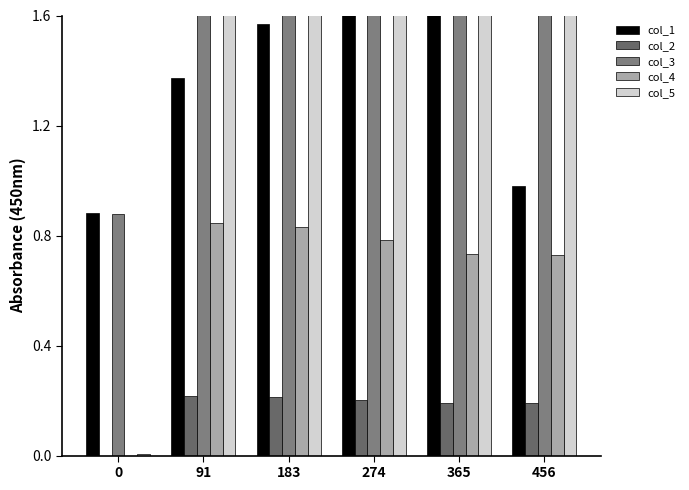

What is the greatest value displayed?

10.9